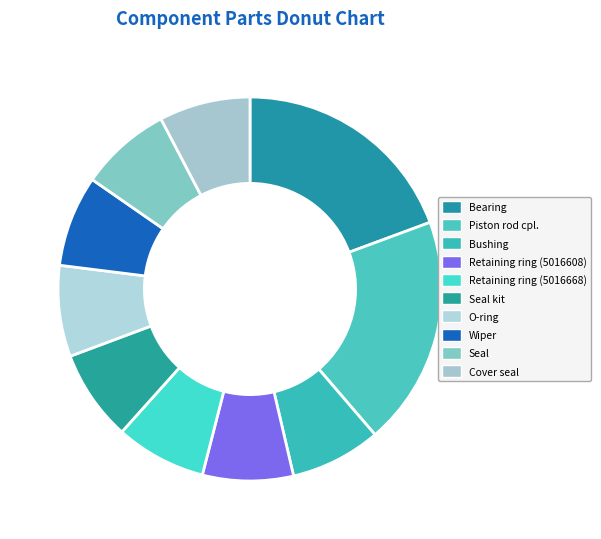

Combined, do Cover seal and Retaining ring (5016668) account for over 50%?

No